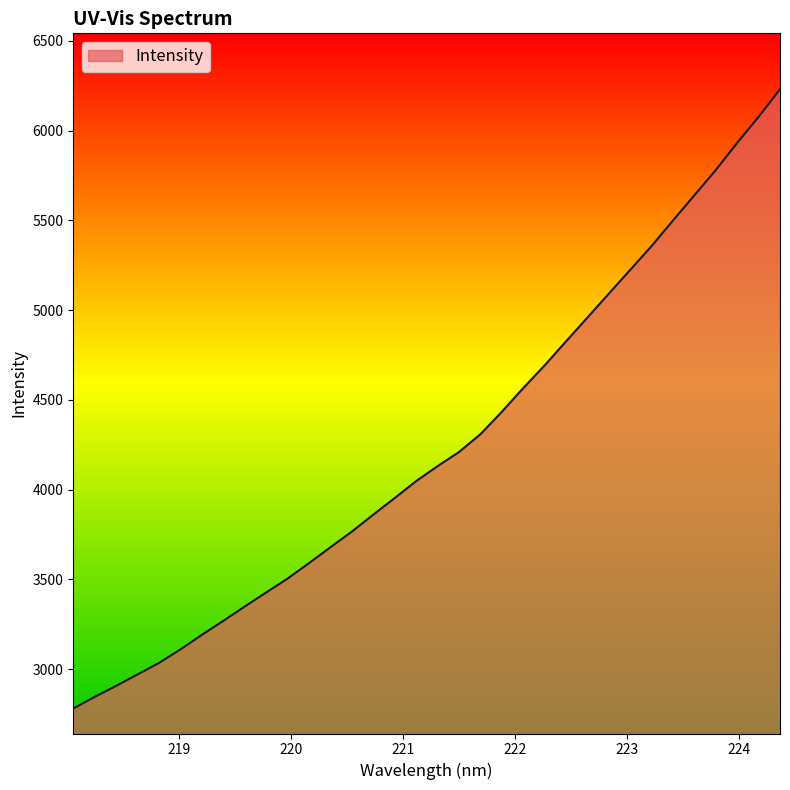

What is the minimum value shown in the chart?

2780.2